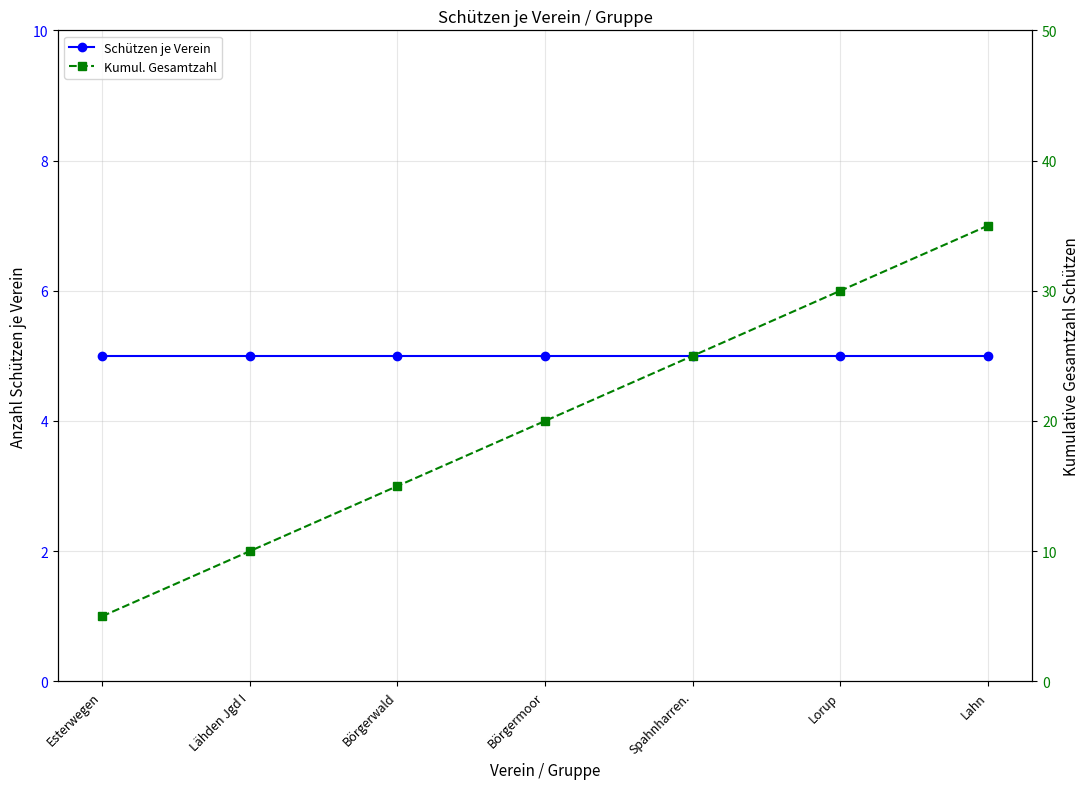

List the series in order of their overall mean, lowest first.

Schützen je Verein, Kumul. Gesamtzahl